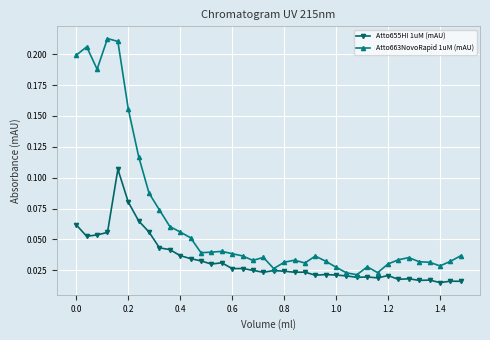

Rank the series by their average value, from lowest to highest.

Atto655HI 1uM (mAU), Atto663NovoRapid 1uM (mAU)